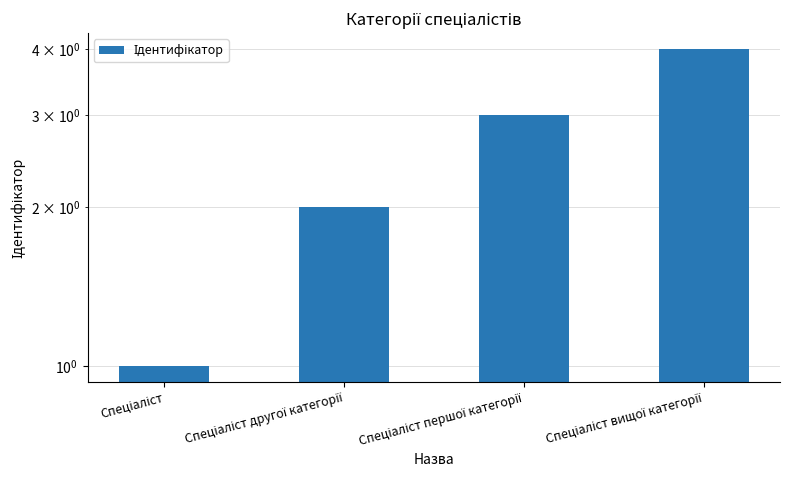

List the labels in order of value, largest first.

Спеціаліст вищої категорії, Спеціаліст першої категорії, Спеціаліст другої категорії, Спеціаліст